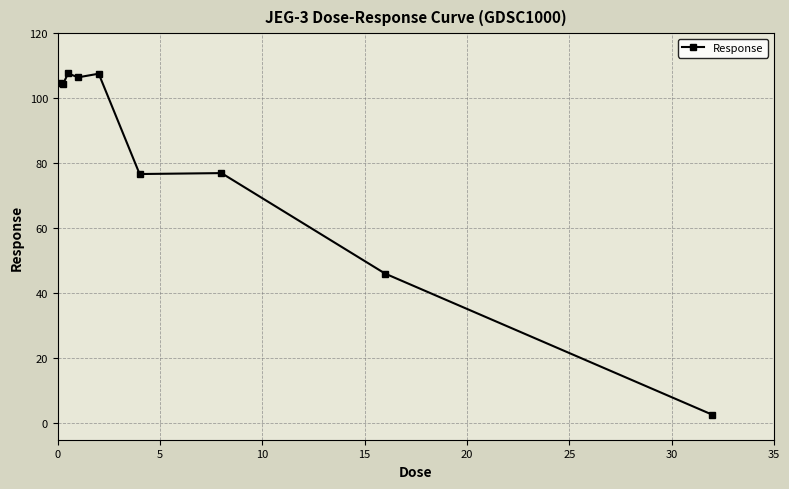

What is the maximum value shown in the chart?

107.6